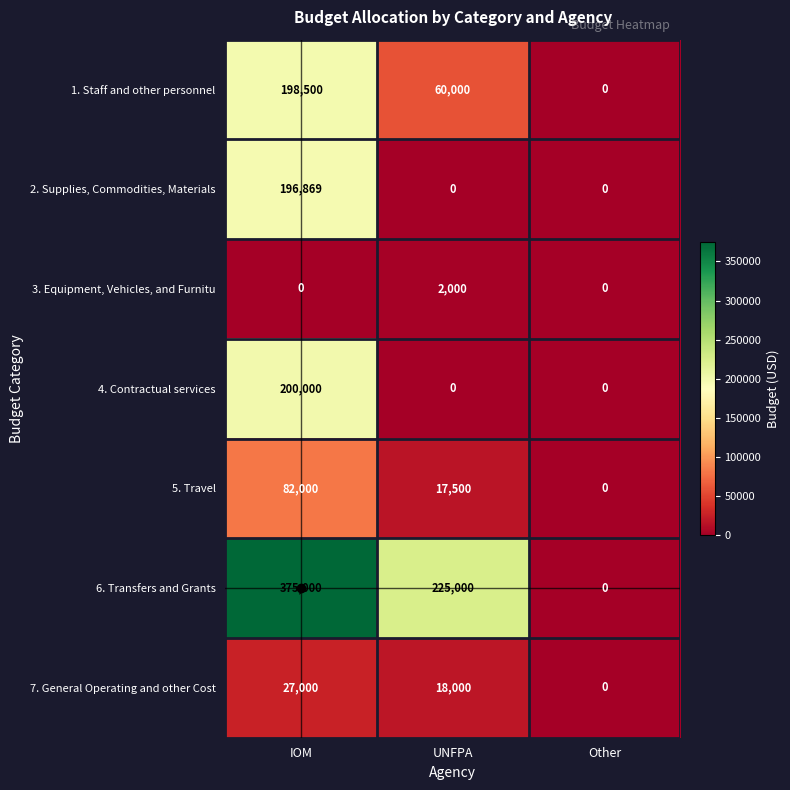

What is the approximate value of 6. Transfers and Grants at IOM?

375000